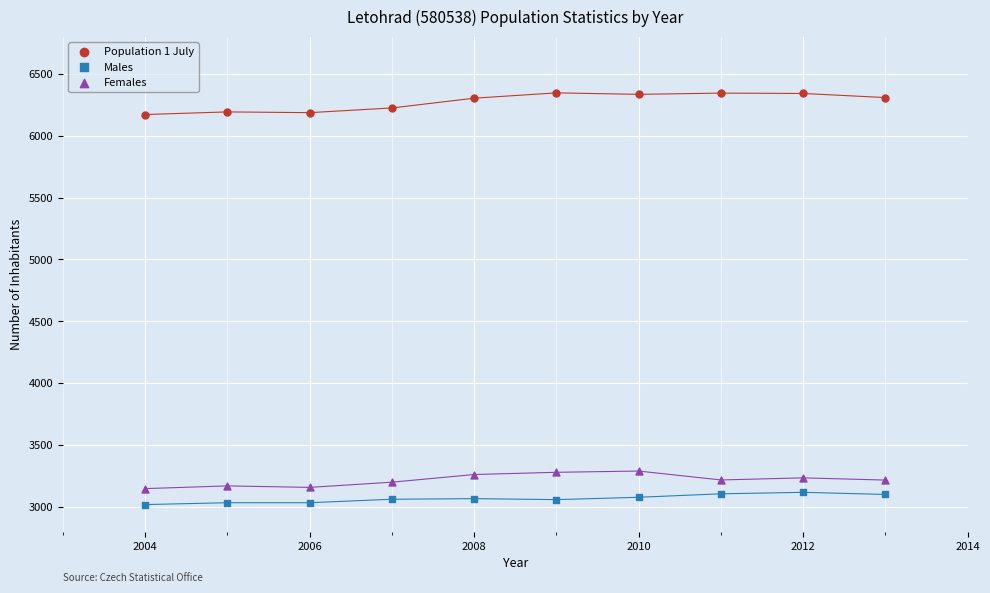

Across all data points, what is the range of X values (max minus min)?

9